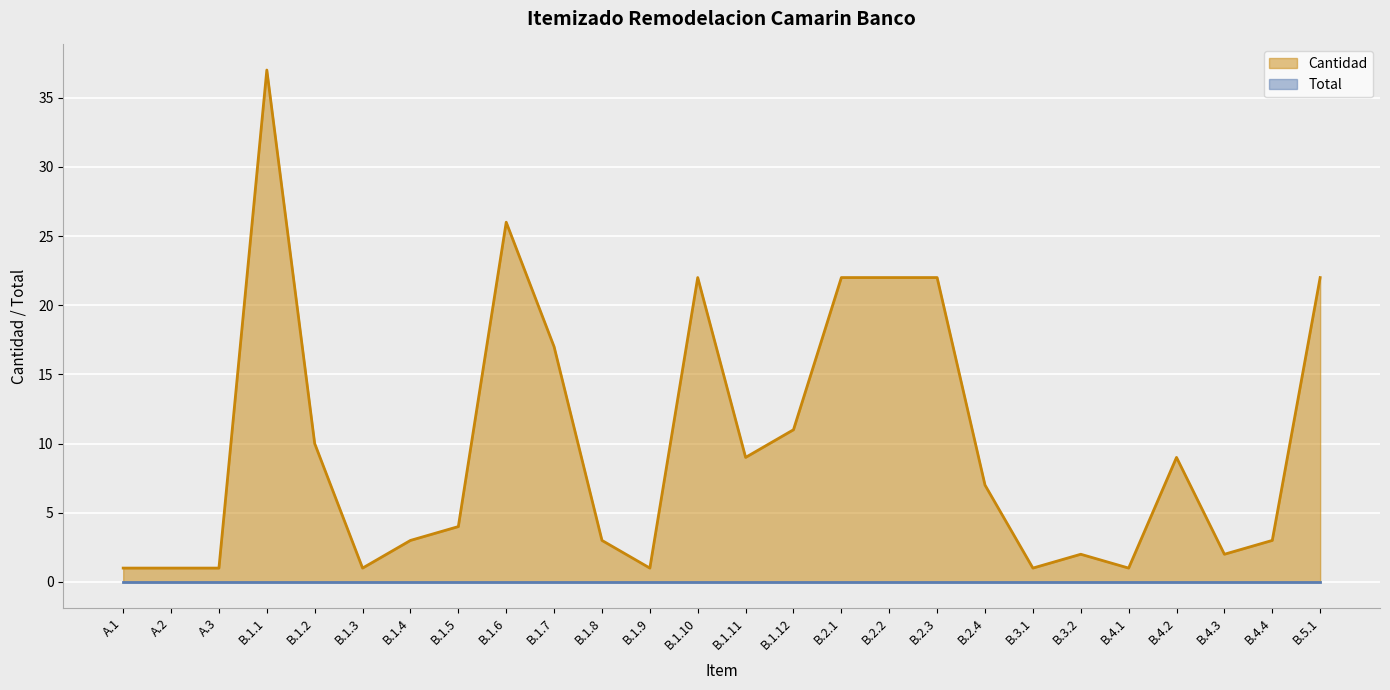

What position from the right is B.2.4?

8